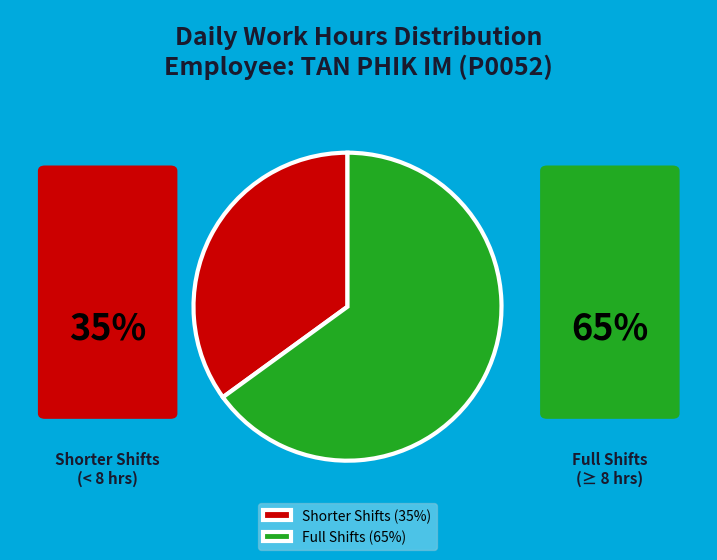

Between Shorter Shifts (35%) and Full Shifts (65%), which is larger?

Full Shifts (65%)